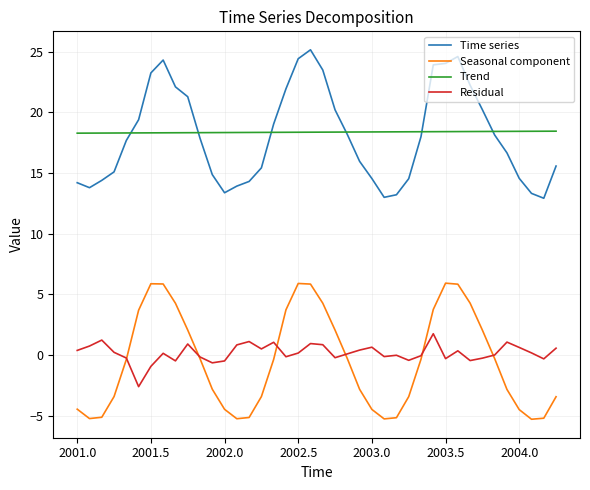

In Residual, how many points are lower than both neighbors (excluding endpoints)?

11